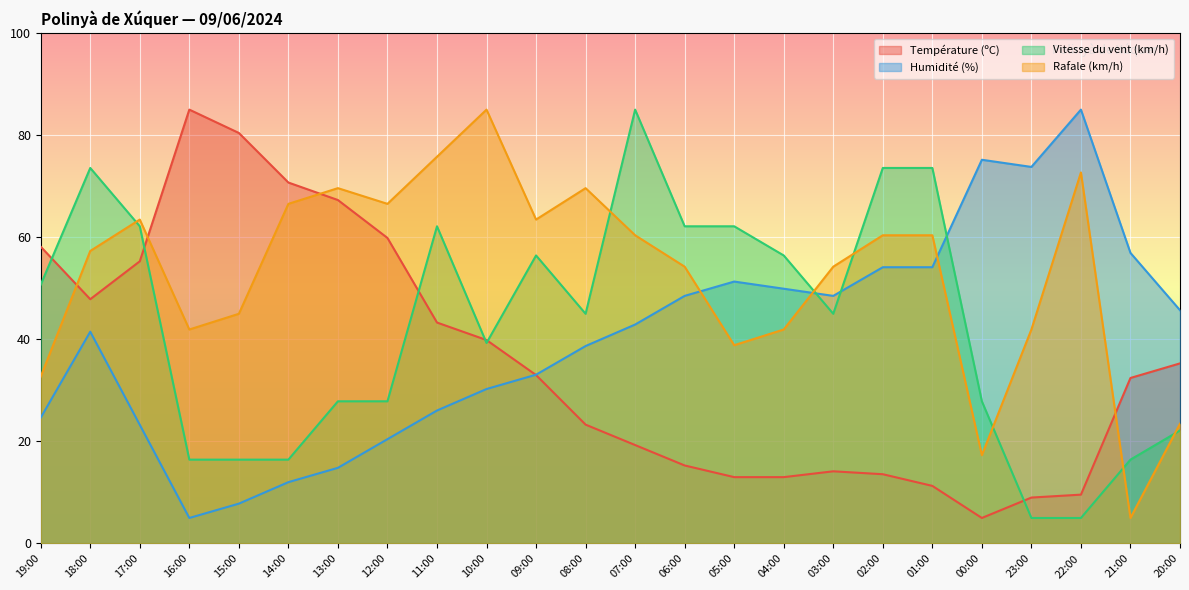

At which label is Humidité (%) closest to 44?

07:00